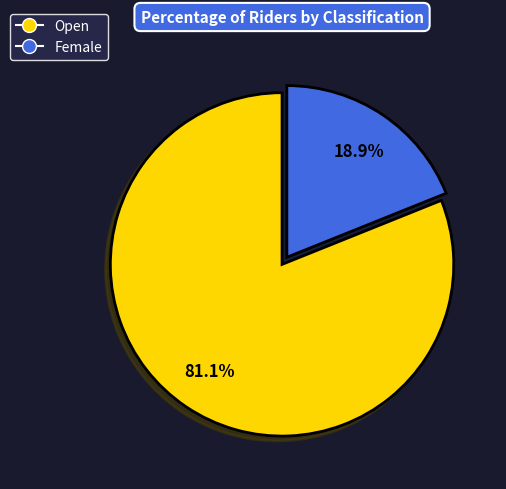

Which category has the biggest portion of the pie?

Open